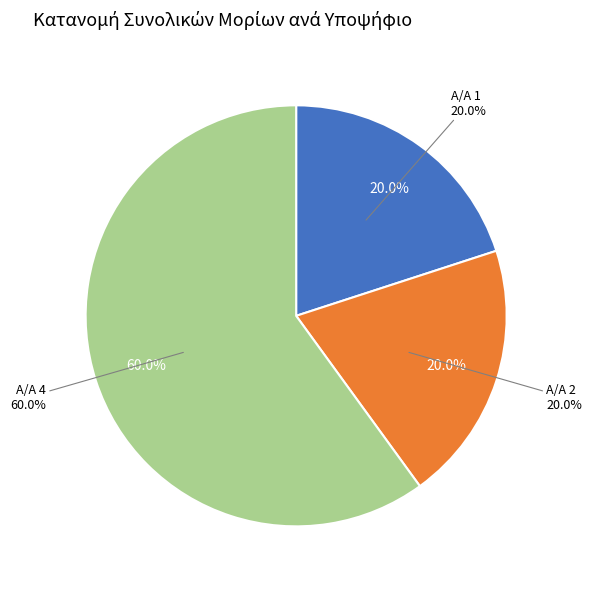

True or false: 1 accounts for 27% of the total.

False